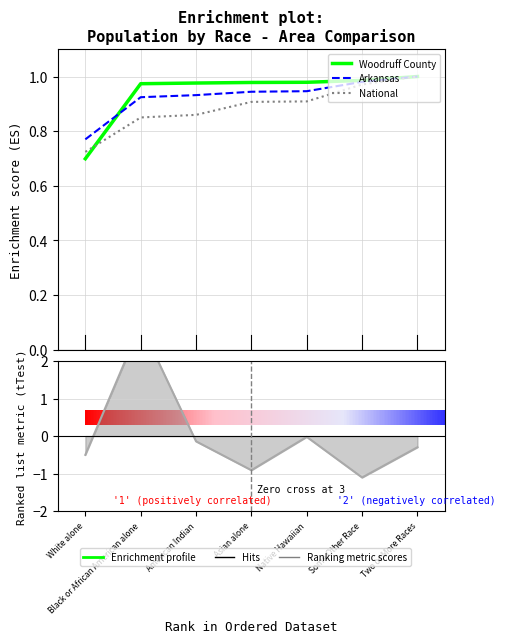

Rank the series at Some Other Race from lowest to highest value.

Ranking metric scores, National, Arkansas, Woodruff County